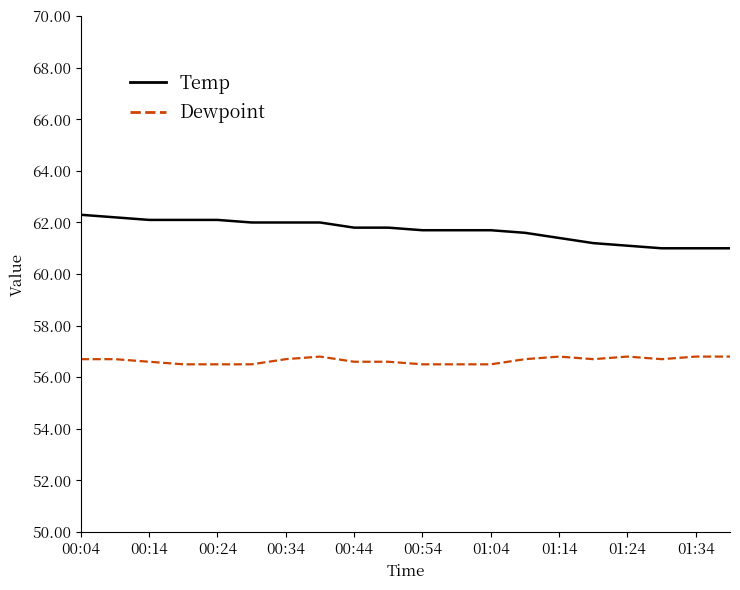

Which series has the widest spread of values?

Temp